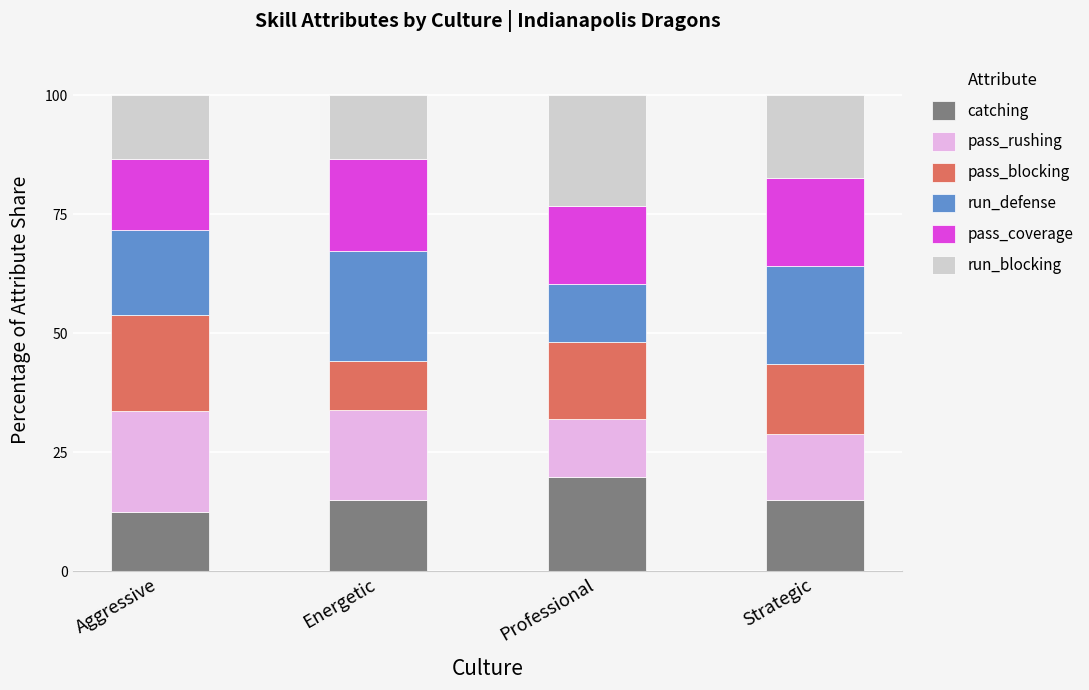

Reading left to right, transcribe the values for catching.

12.4	15.1	19.8	15.1